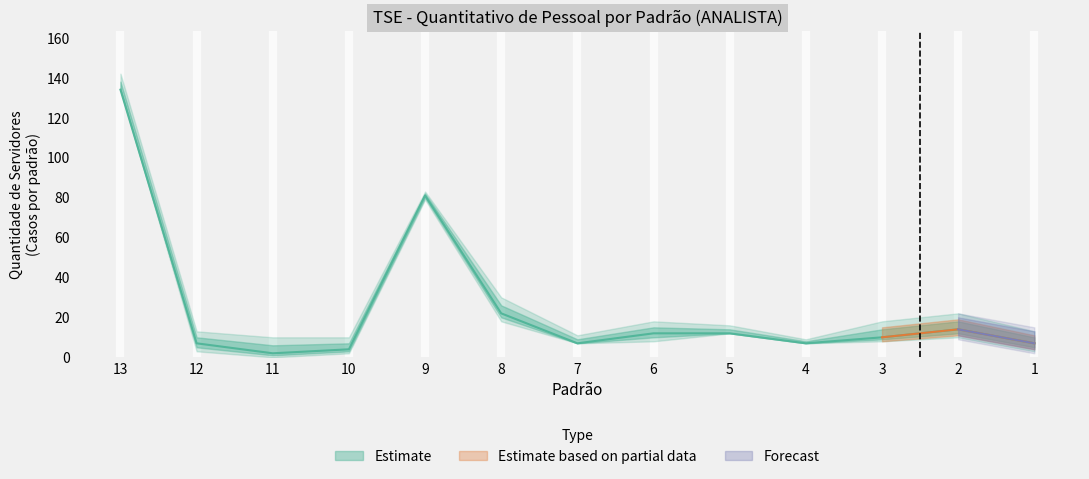

Is it true that the value at 12 is 7?

True